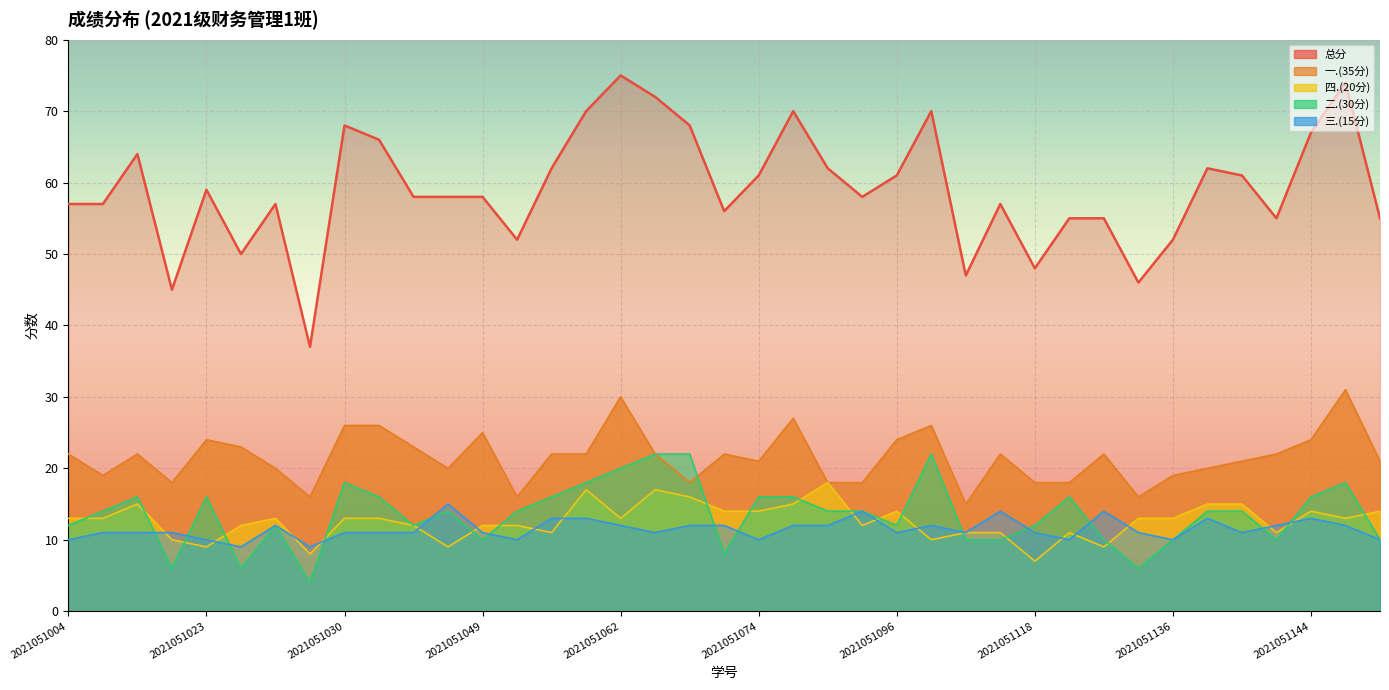

What is the value of the 三.(15分) point at the 12th from the left?

15